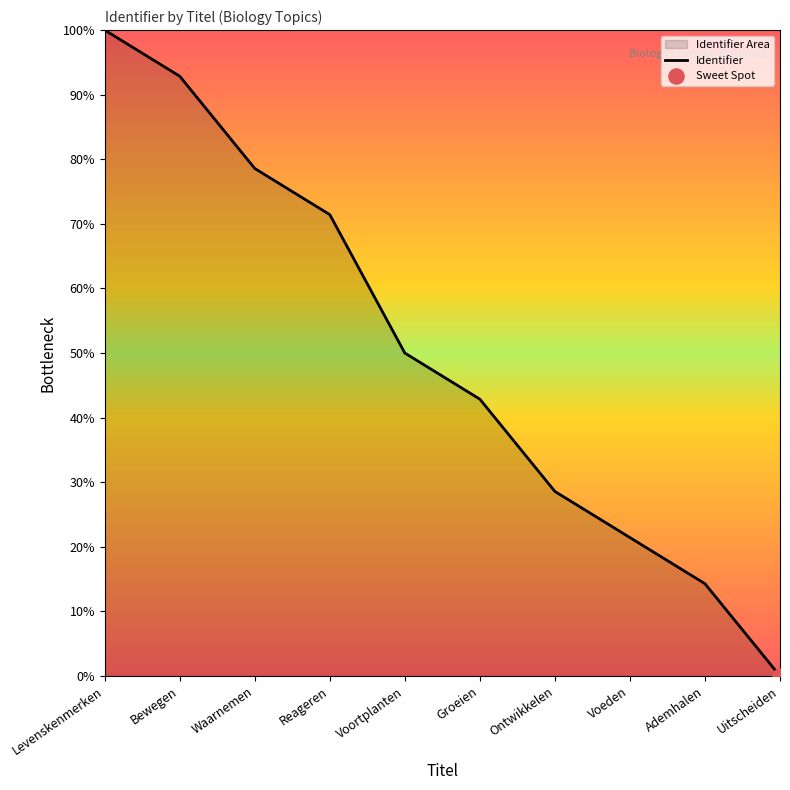

Which has a higher value, Voeden or Groeien?

Groeien